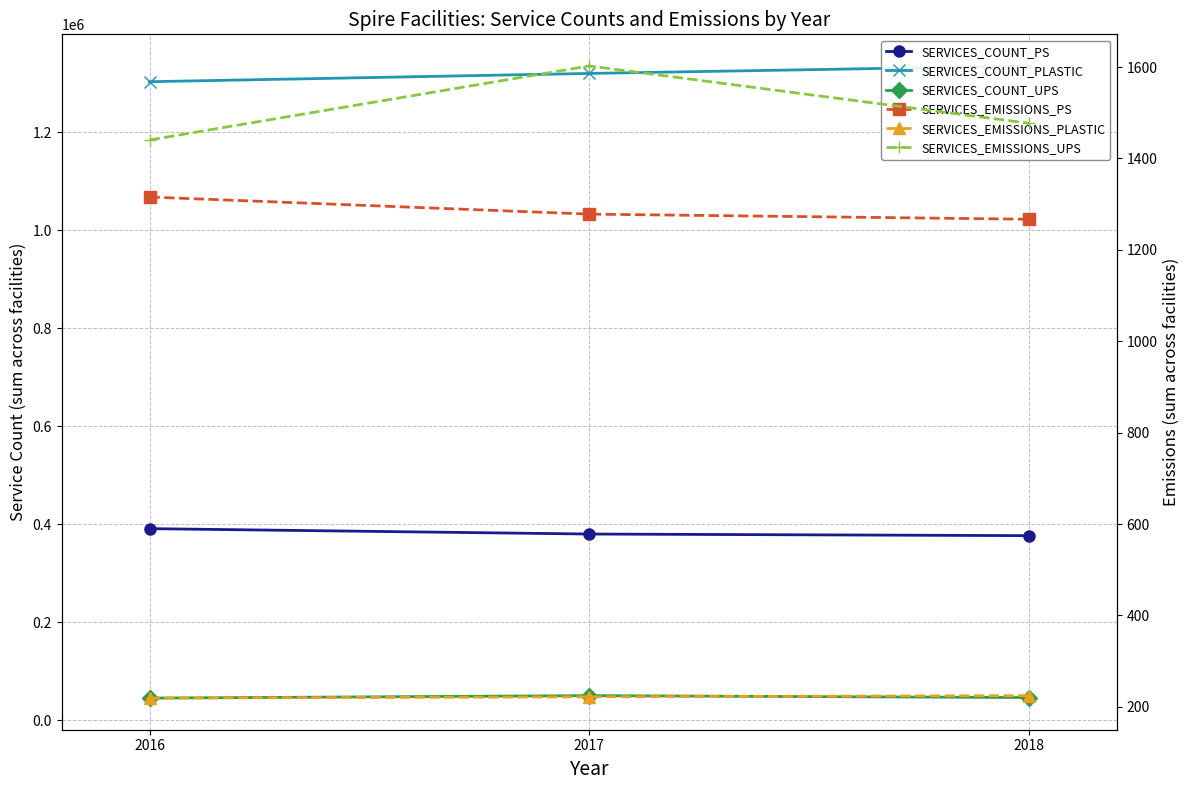

Is it true that SERVICES_COUNT_UPS equals 21502.9 at 2018?

False